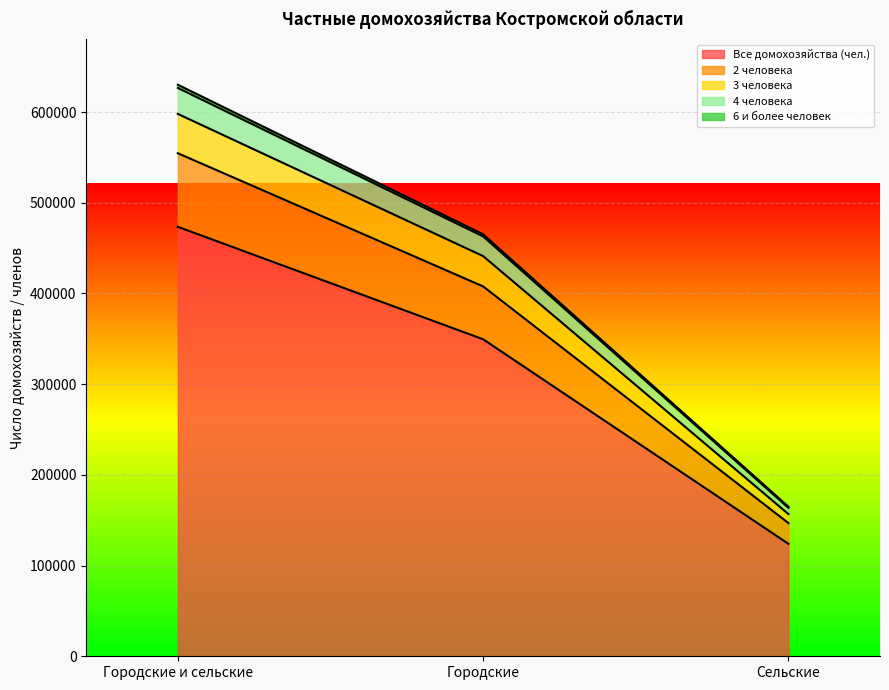

At which category is the sum across all series the highest?

Городские и сельские